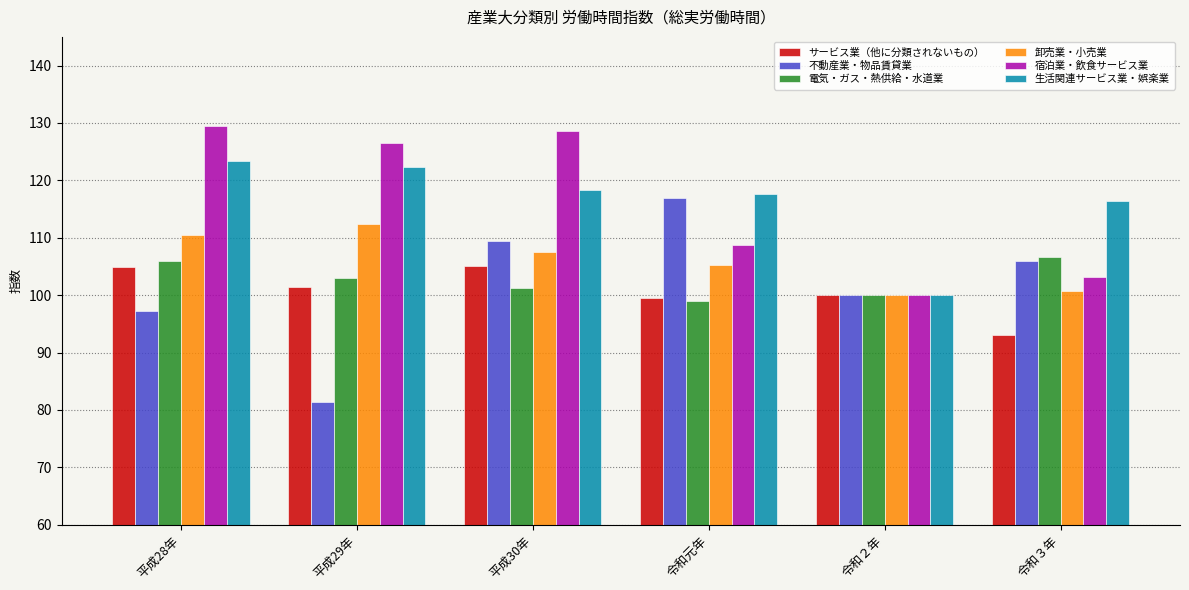

What is the label of the 5th bar from the left?

令和２年